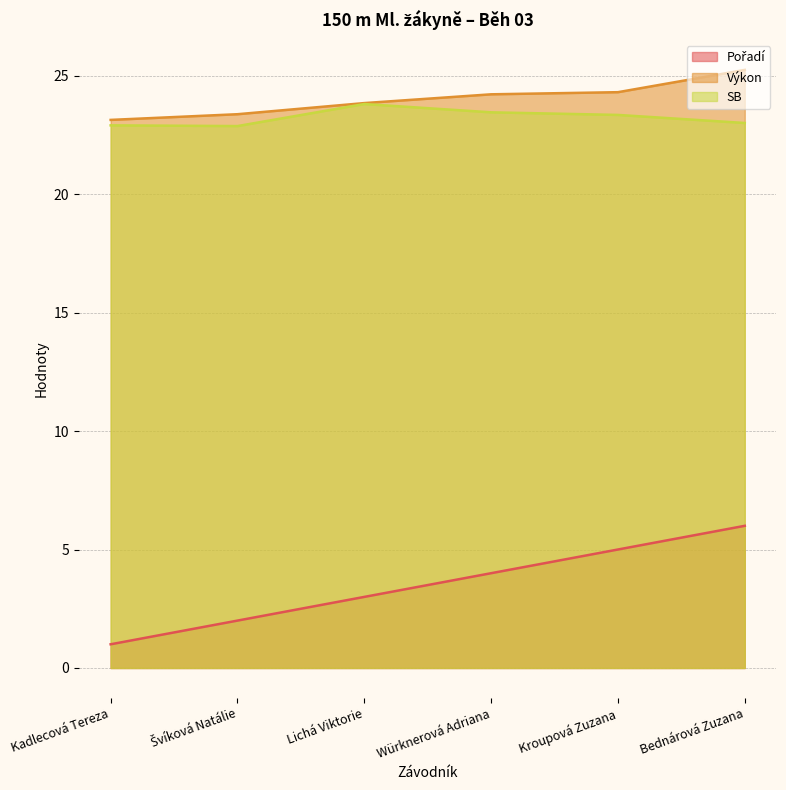

True or false: Pořadí and Výkon cross at least once.

False